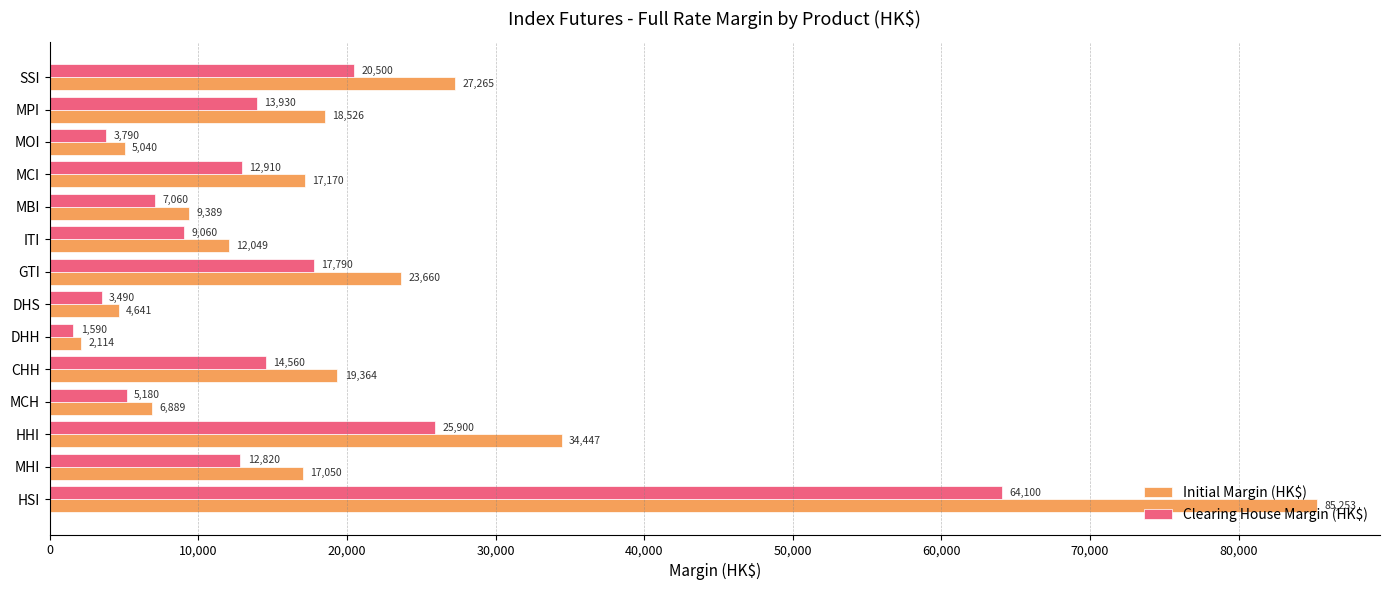

Which category has the lowest value across all series?

DHH